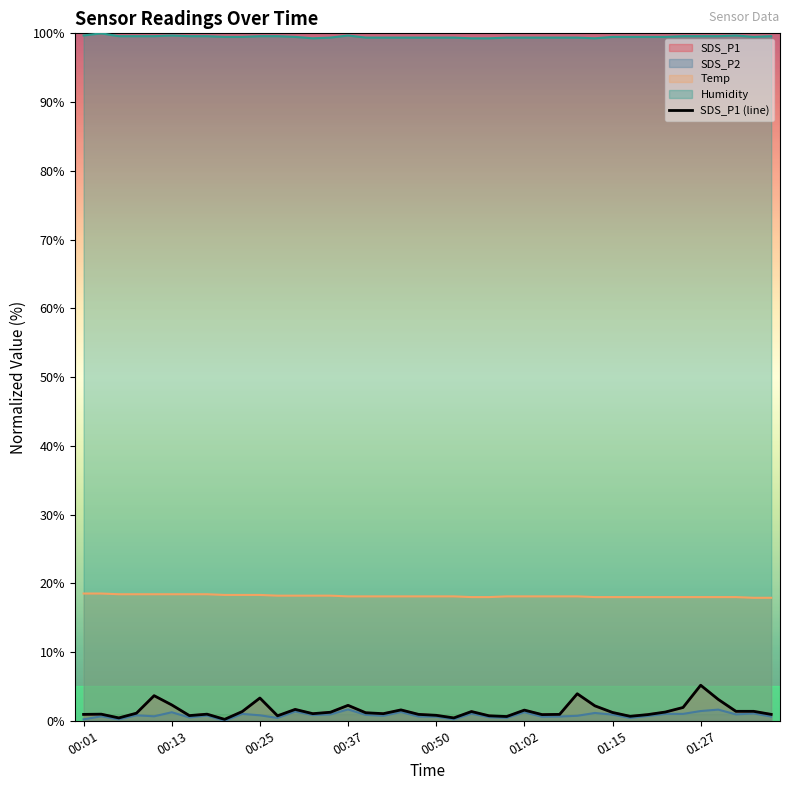

Which series has the largest total across all categories?

Humidity